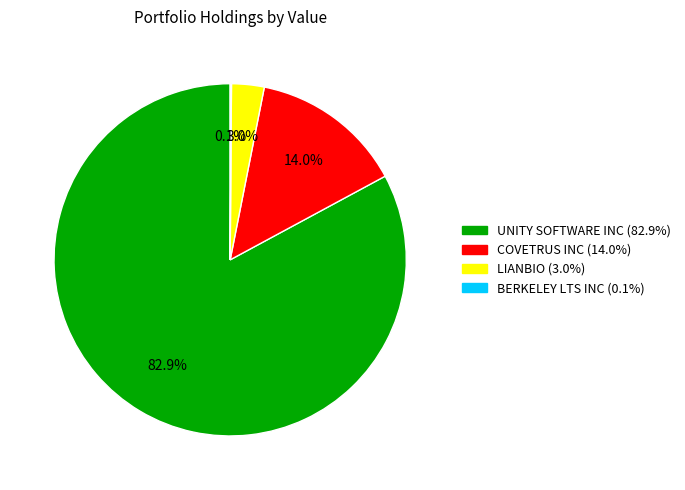

Does any single category account for the majority?

Yes